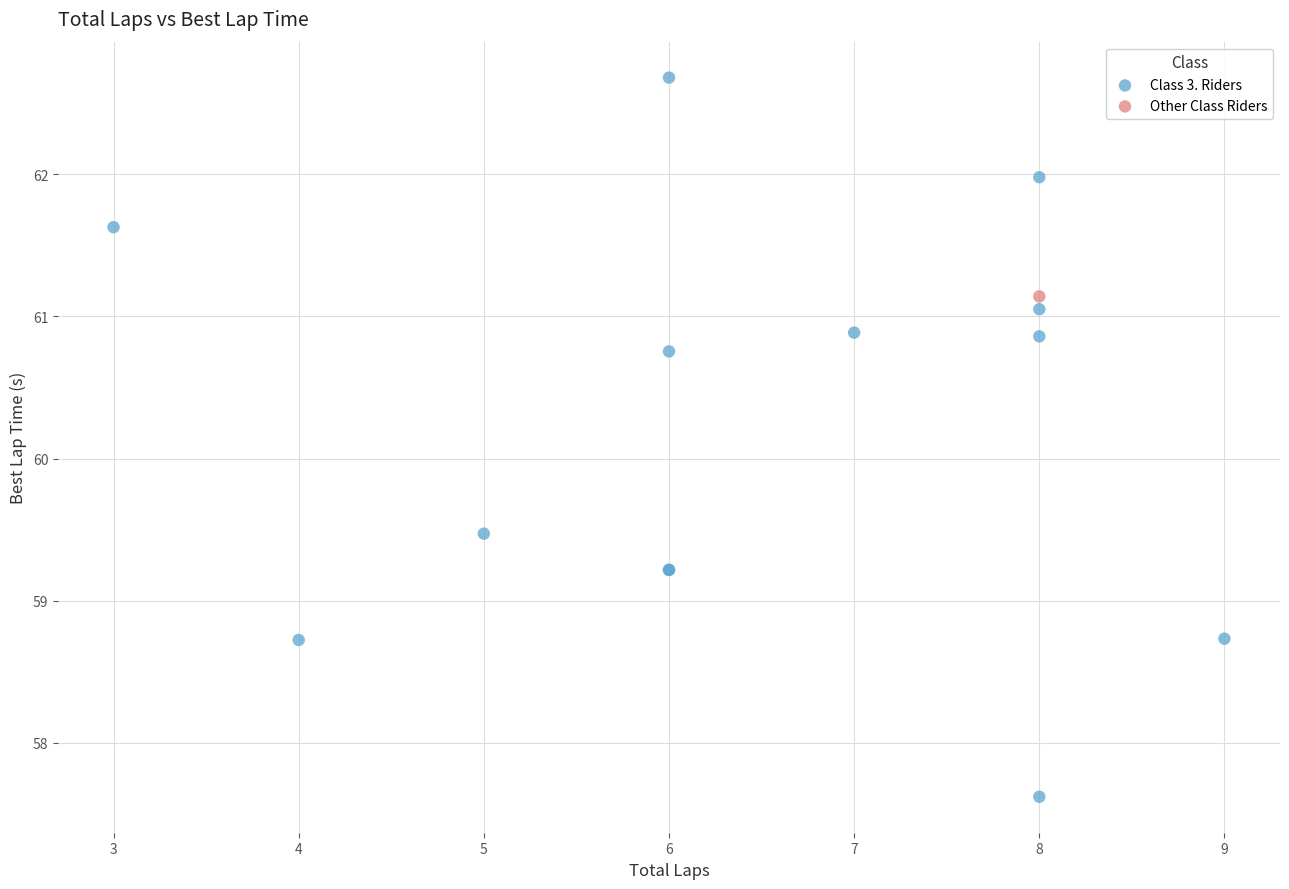

What are all the series names shown in the legend?

Class 3. Riders, Other Class Riders